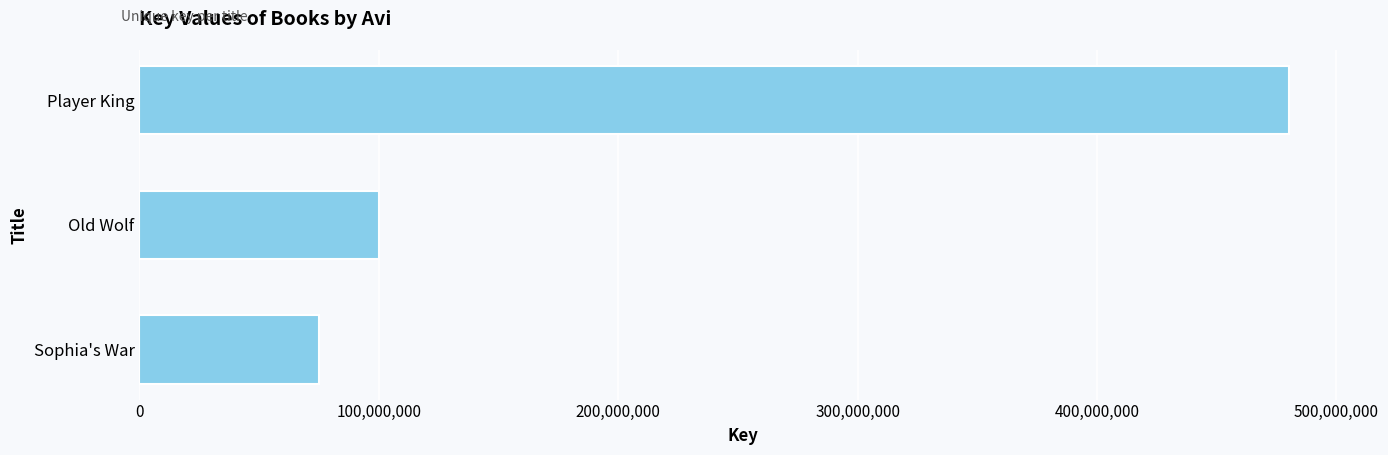

What is the value of the 1st bar from the top?

480243304